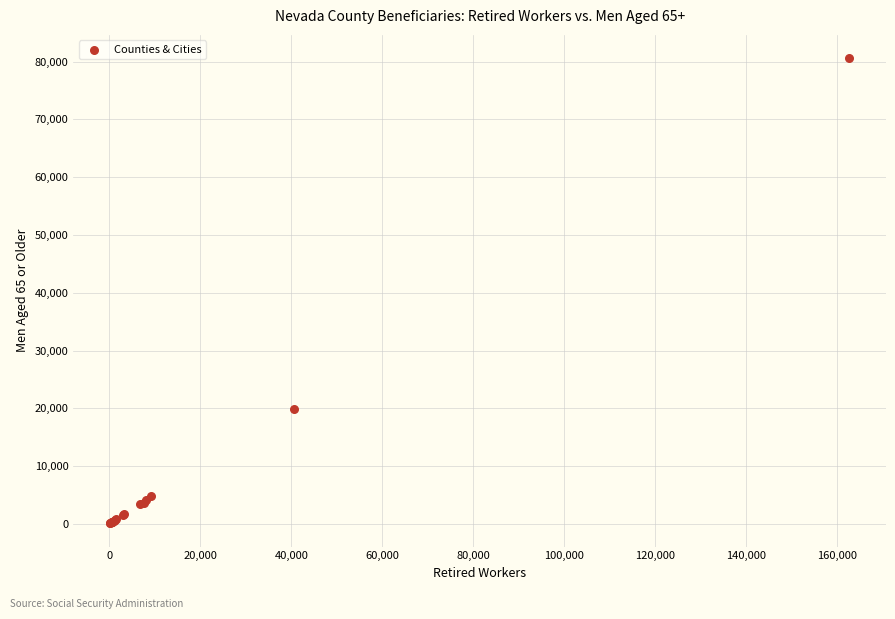

What Y value in the scatter plot is closest to 40355?

19885